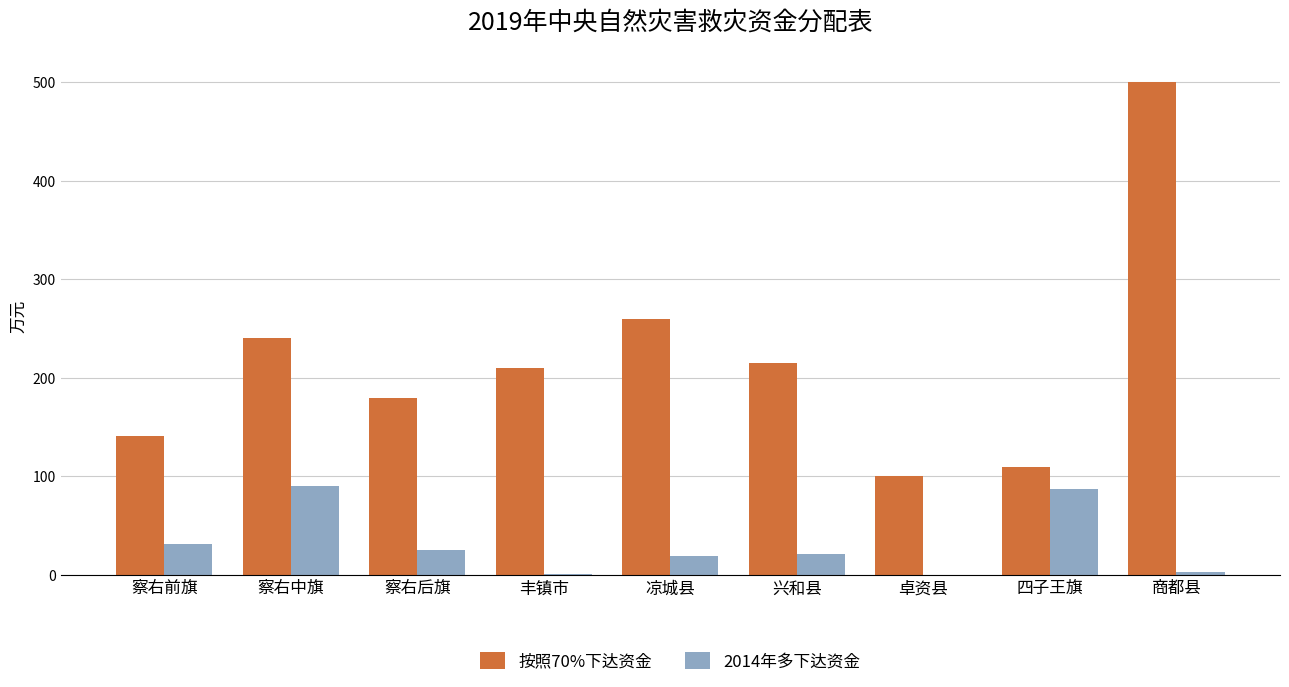

What is the highest value of the 按照70%下达资金 series?

500.0